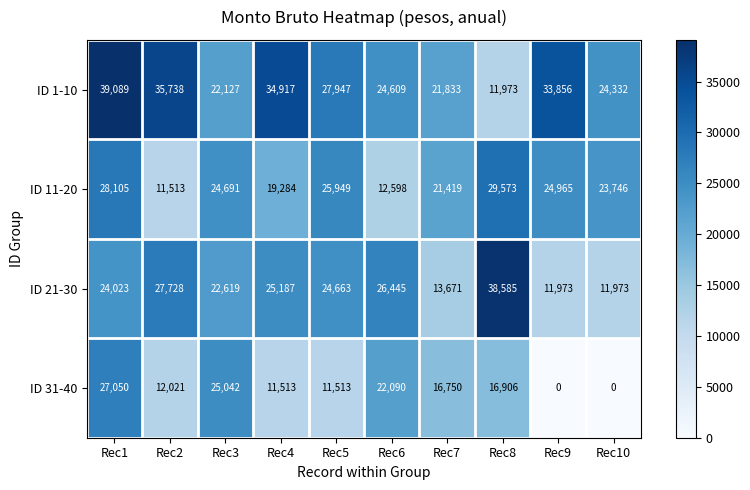

What is the spread (max minus min) of values at Rec9?

33856